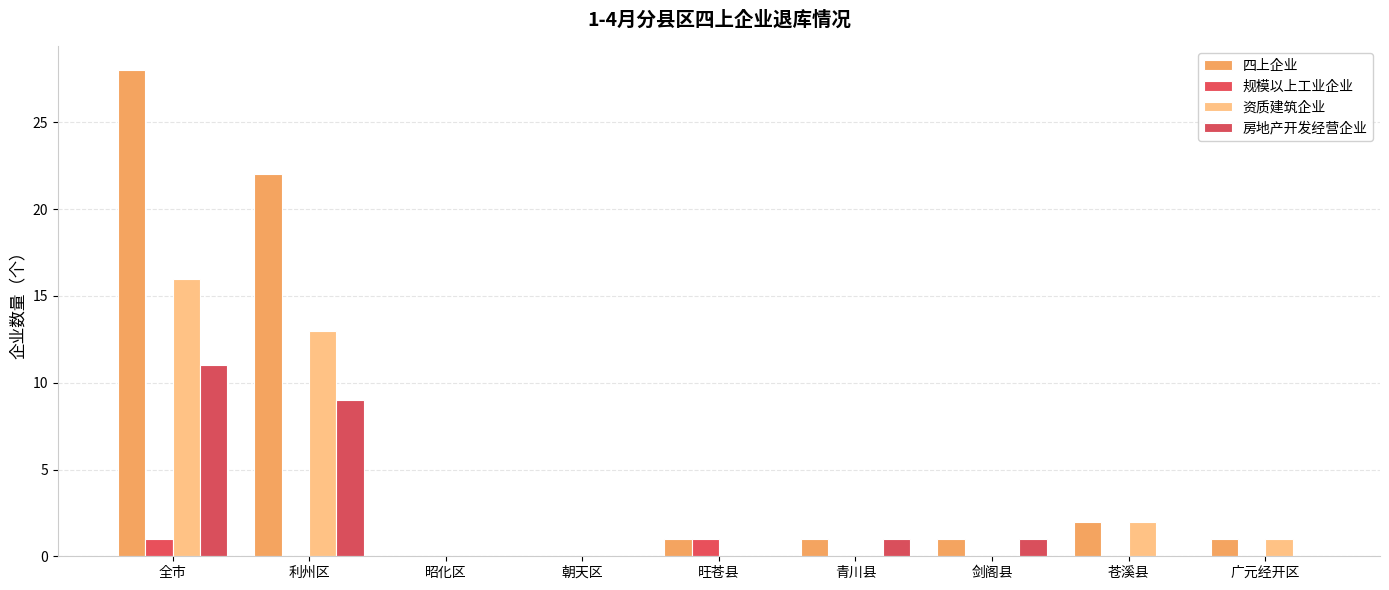

Which series changed the most between 利州区 and 苍溪县?

四上企业